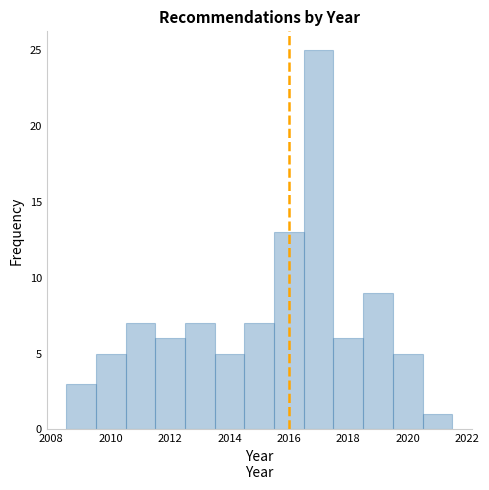

How tall is the bar that spans 2018.5 to 2019.5 on the x-axis? Neither the bar edges nor the heights are printed on the chart, so give them approximately, as read against the axes.

9